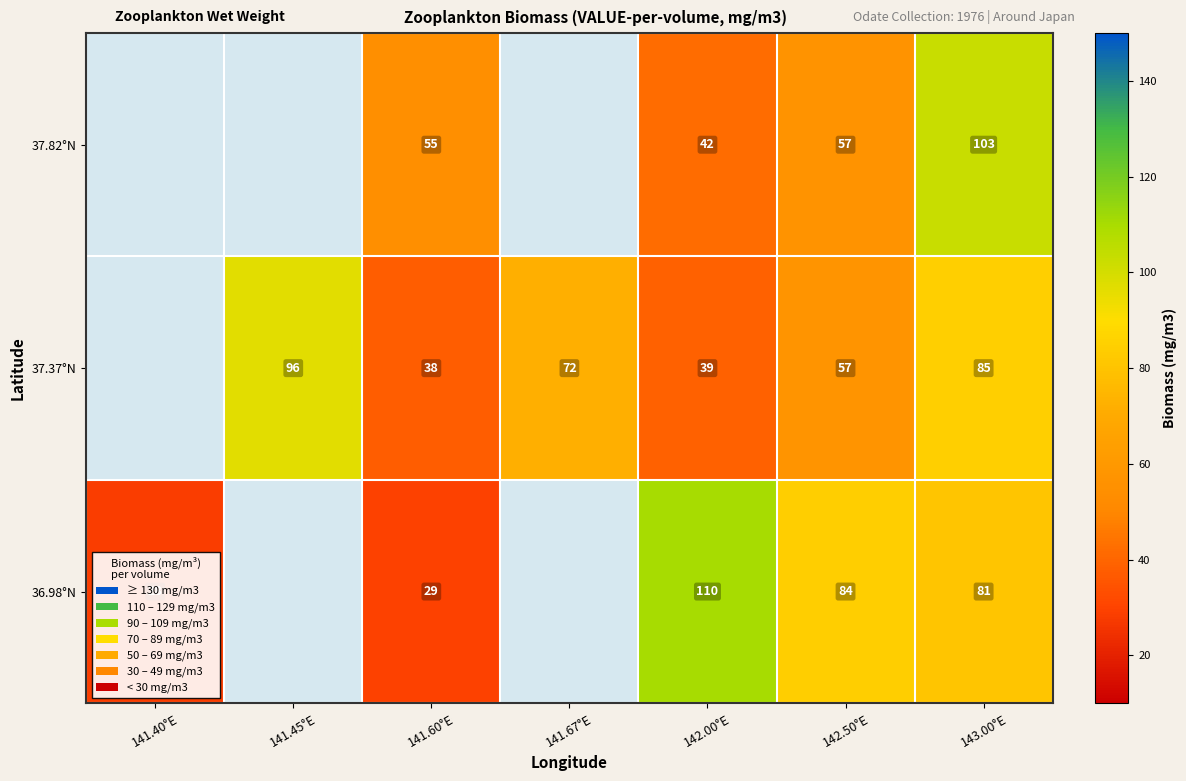

Which label corresponds to the largest value in the chart?

142.00°E